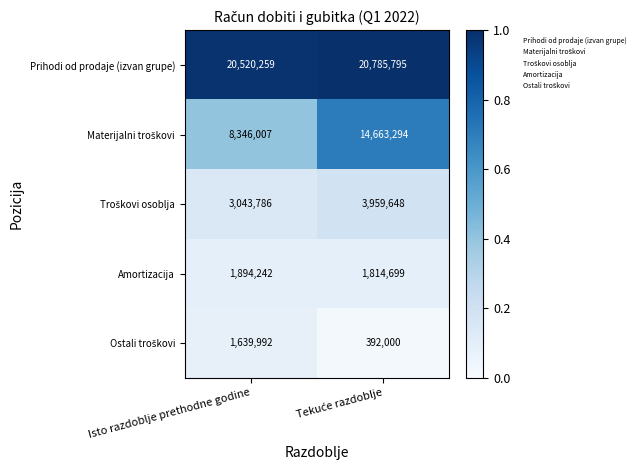

Which series has the largest total across all categories?

Prihodi od prodaje (izvan grupe)